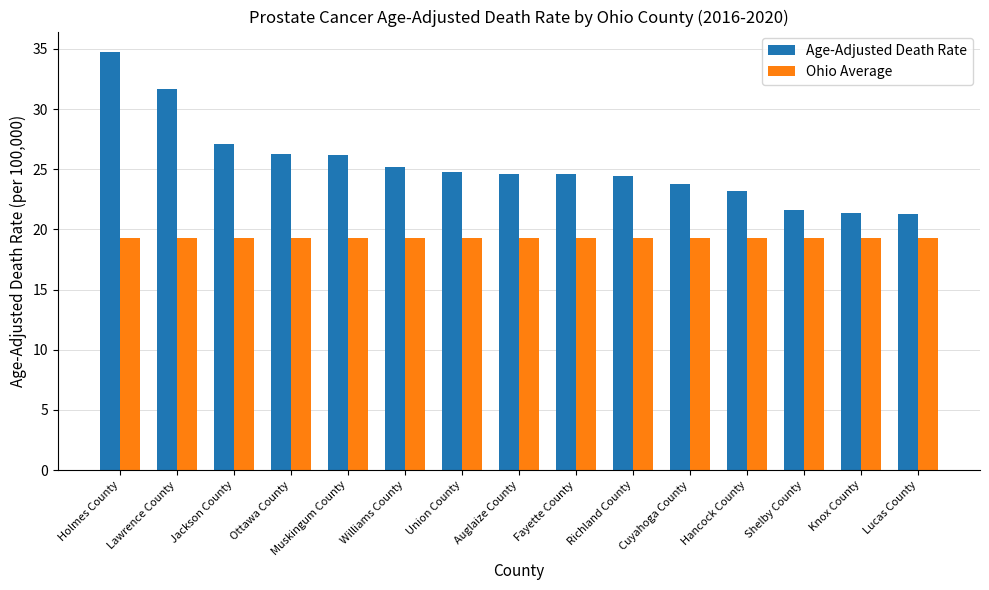

Where is Age-Adjusted Death Rate nearest to the value 28?

Jackson County